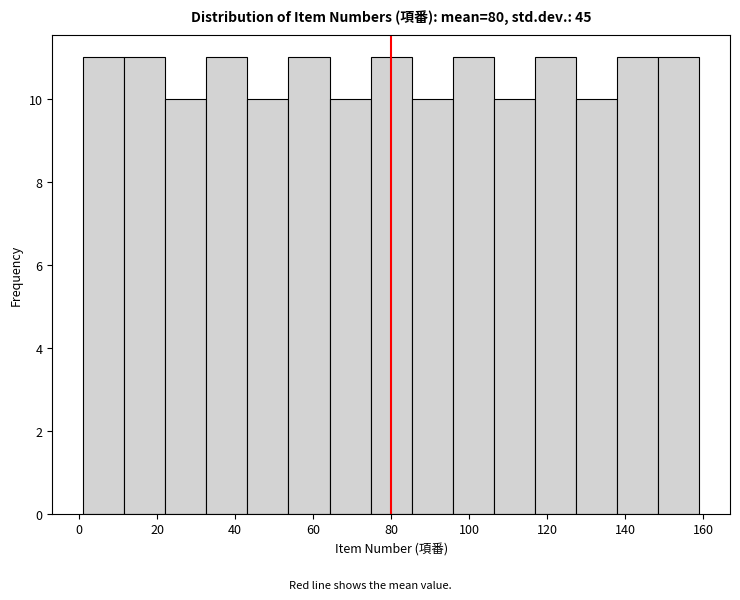

Reading left to right, transcribe this chart: for each bar, give the range it covers on the x-axis and its height. Neither the bar edges nor the heights are printed on the chart, so give them approximately, as read against the axes.

2 to 12: 11
12 to 22: 11
22 to 32: 10
32 to 44: 11
44 to 54: 10
54 to 64: 11
64 to 74: 10
74 to 86: 11
86 to 96: 10
96 to 106: 11
106 to 116: 10
116 to 128: 11
128 to 138: 10
138 to 148: 11
148 to 160: 11